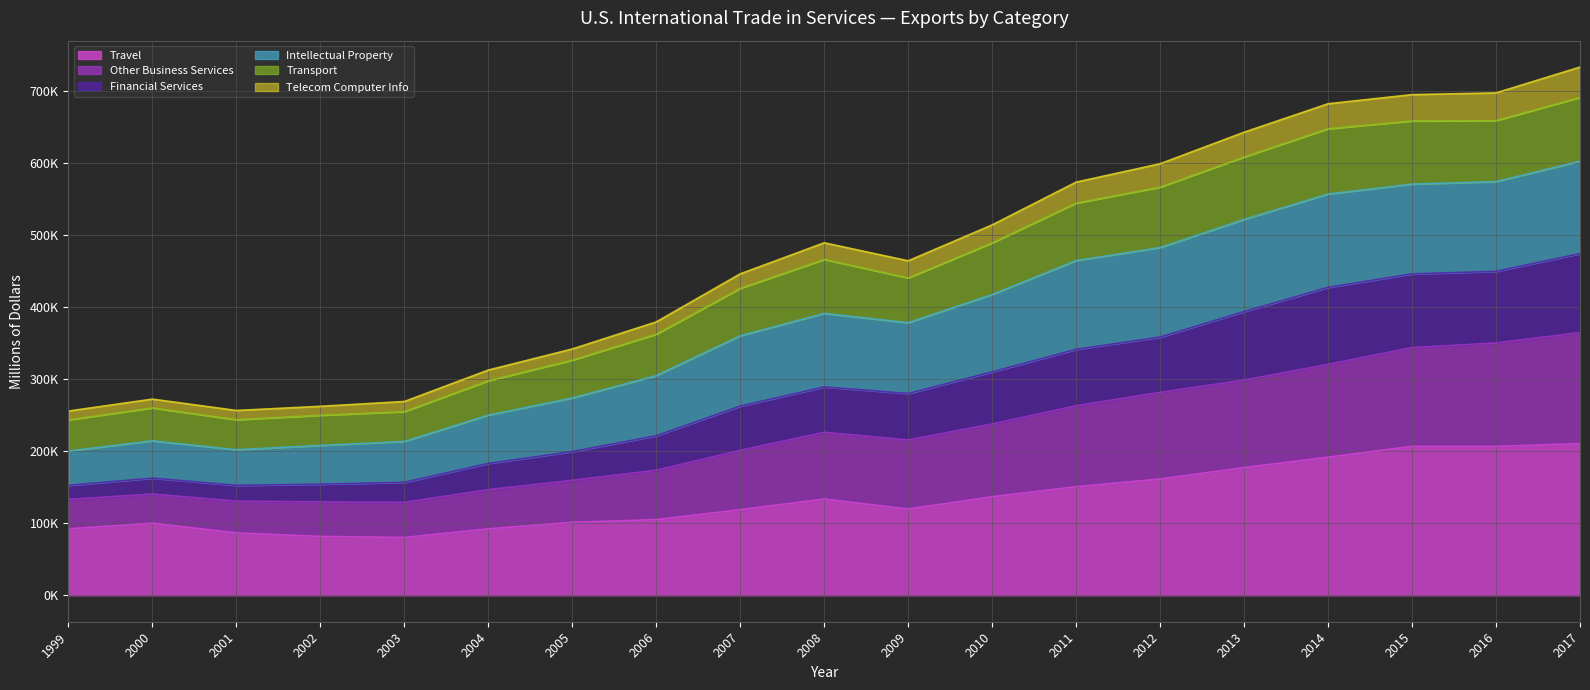

Does the chart display data point markers on the line(s)?

No